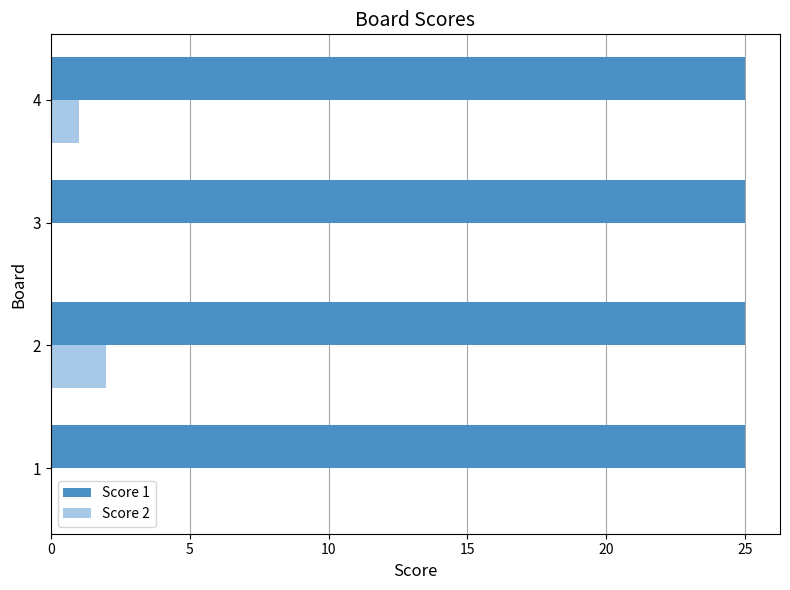

What is the total value across all series at 4?

26